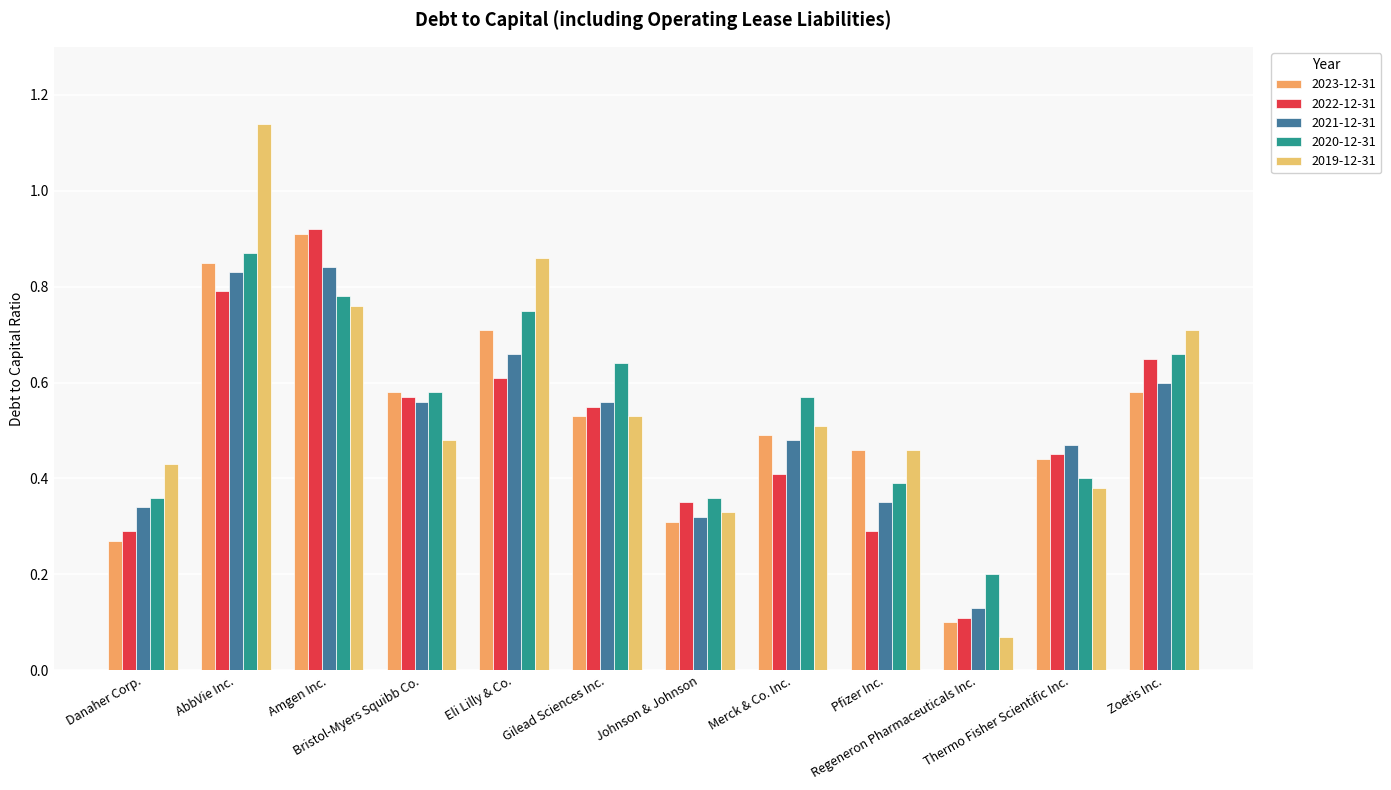

How many 2023-12-31 values are between 0 and 1?

12